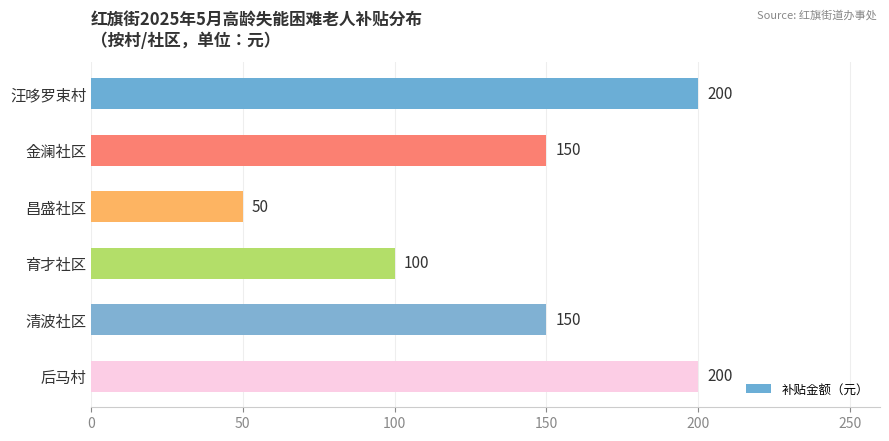

What is the maximum value shown in the chart?

200